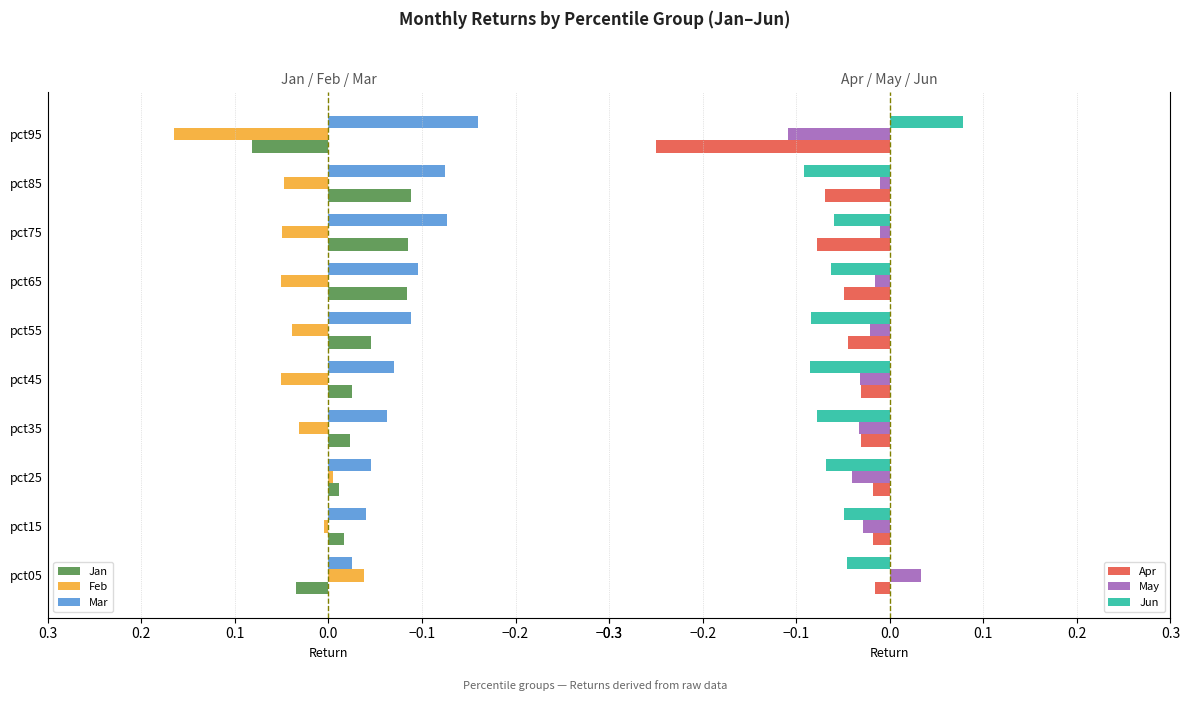

Are the bars horizontal?

Yes